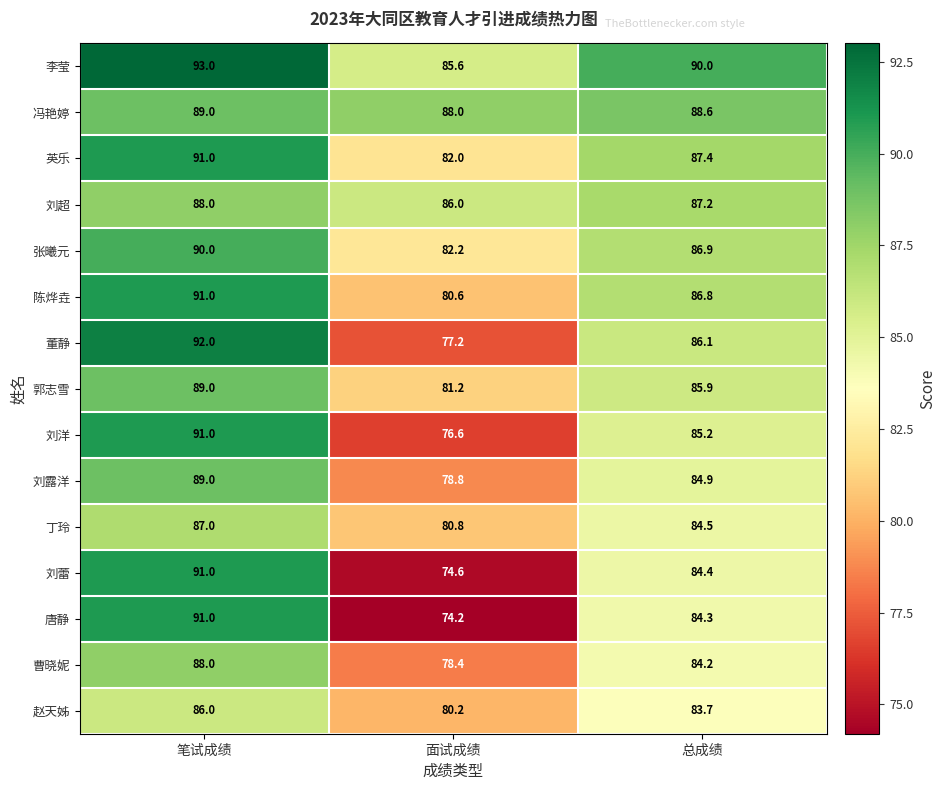

Rank the series at 总成绩 from lowest to highest value.

赵天姊, 曹晓妮, 唐静, 刘蕾, 丁玲, 刘露洋, 刘洋, 郭志雪, 董静, 陈烨垚, 张曦元, 刘超, 英乐, 冯艳婷, 李莹